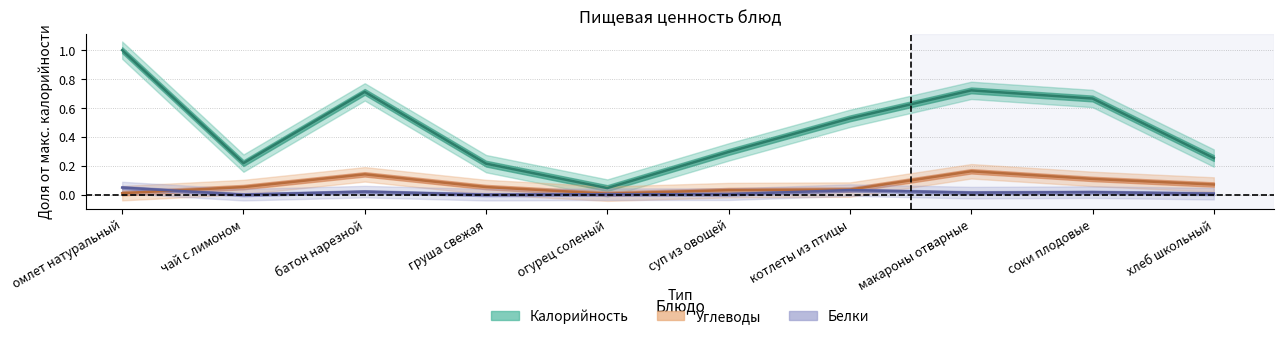

What is the value of the Калорийность point at the 8th from the left?

0.7